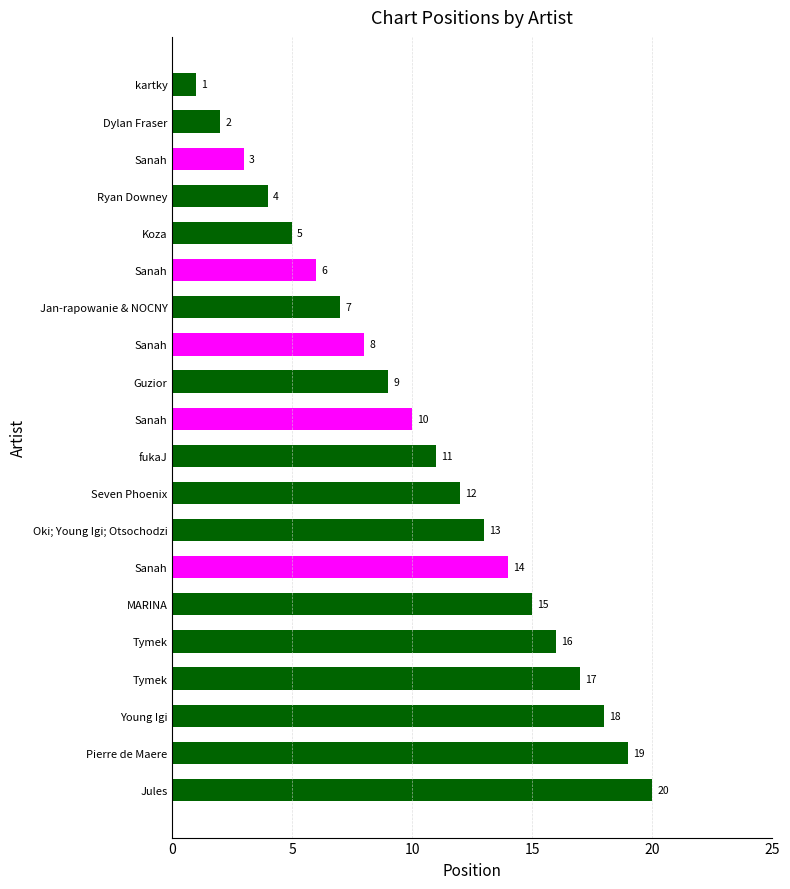

Which label corresponds to the largest value in the chart?

Jules